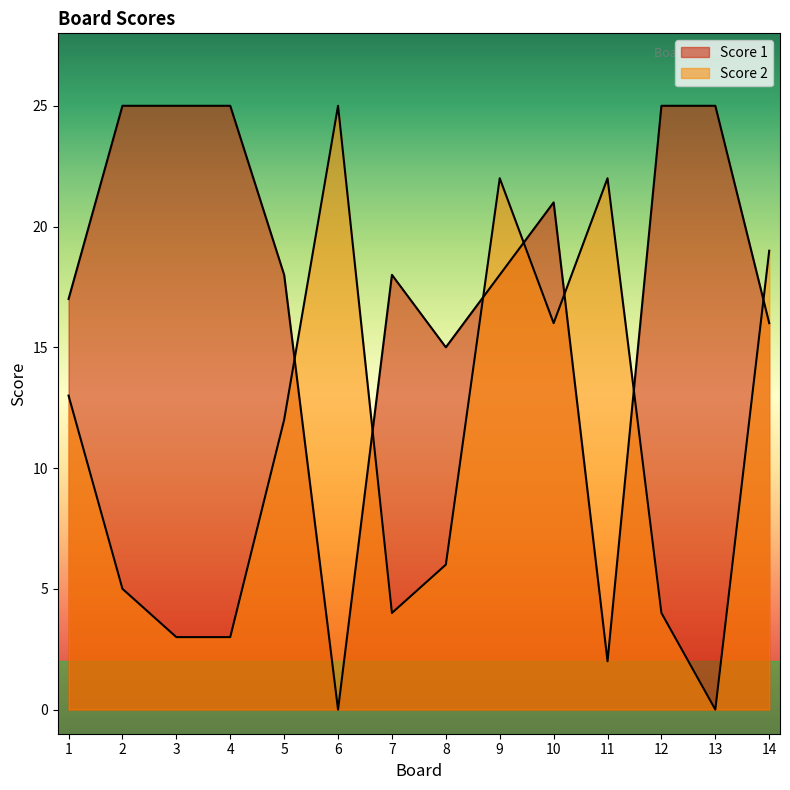

Is the value of Score 2 at 11 greater than the value of Score 1 at 14?

Yes